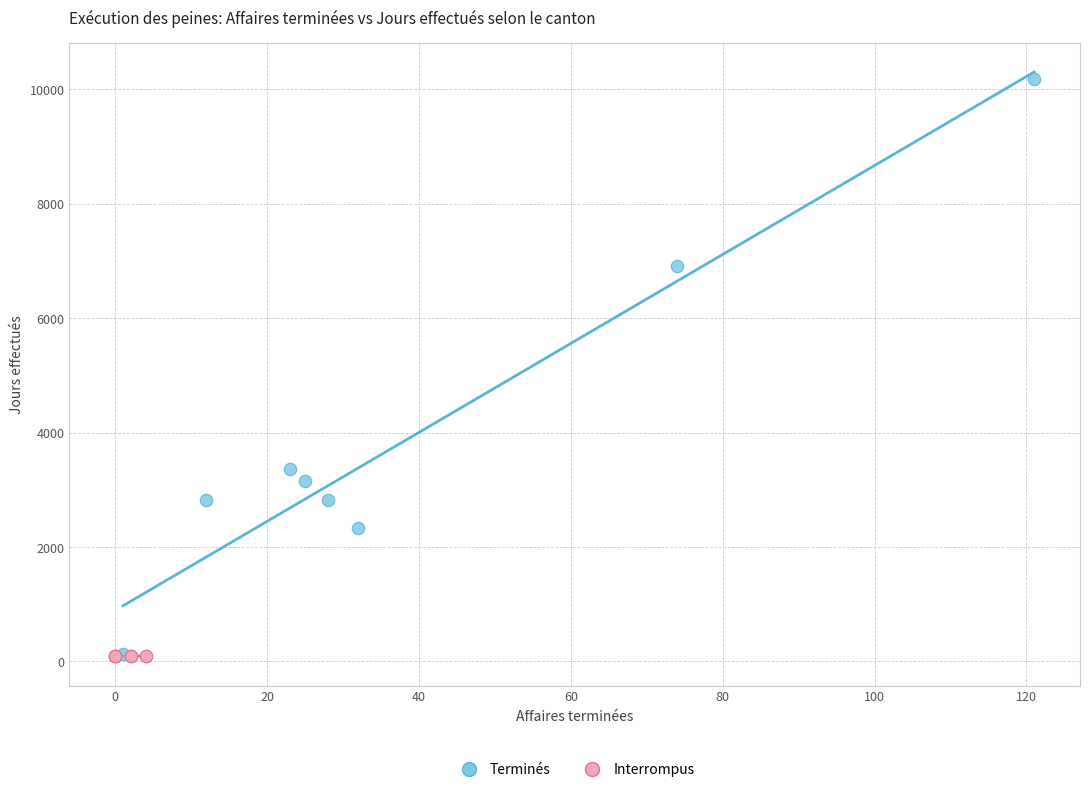

Which series has the widest spread of Y values?

Terminés